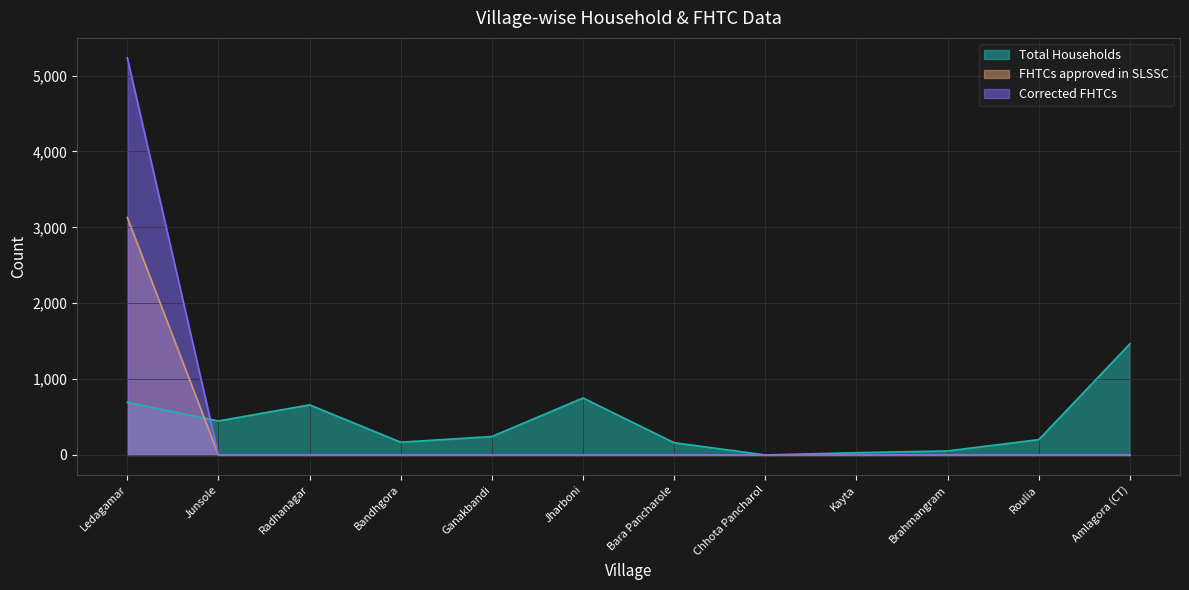

How many data points does each series have?

12